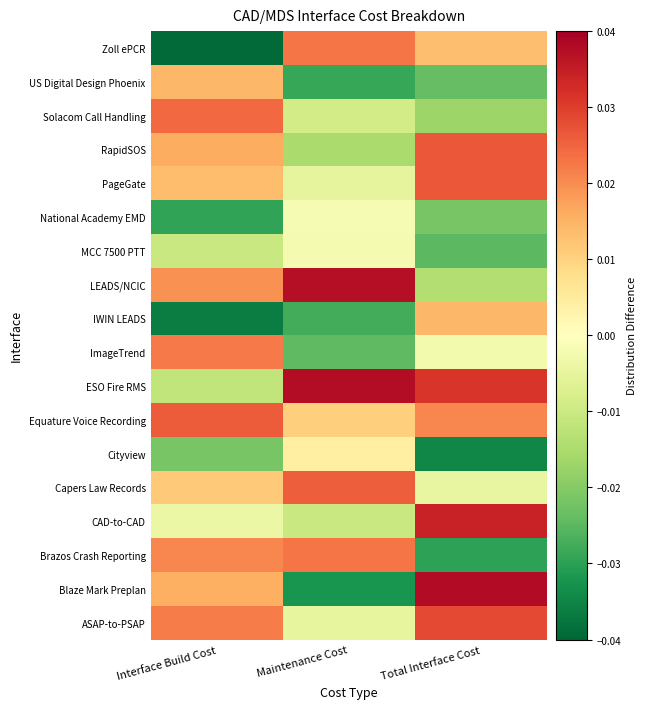

At which category does the chart reach its minimum across all series?

Interface Build Cost